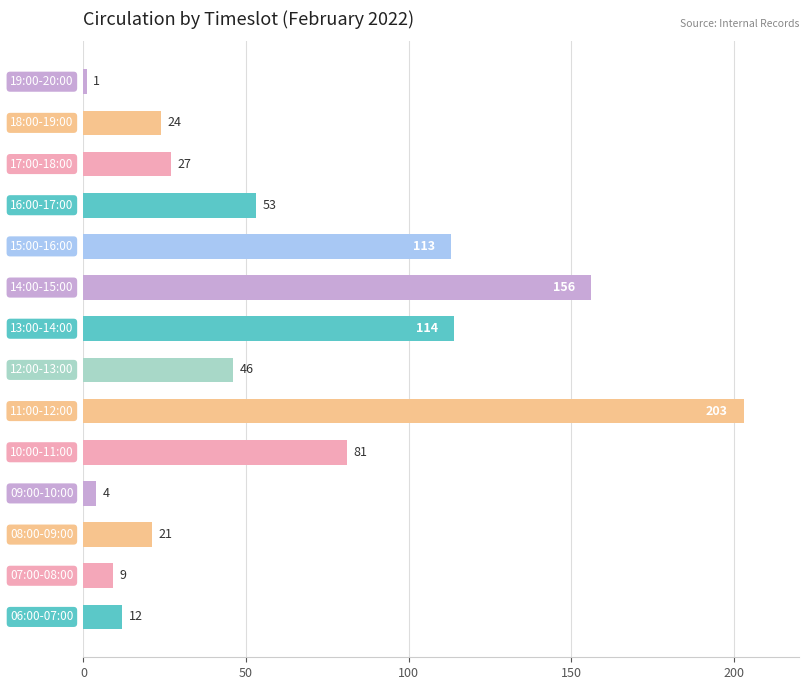

What is the difference between the maximum and minimum values?

202